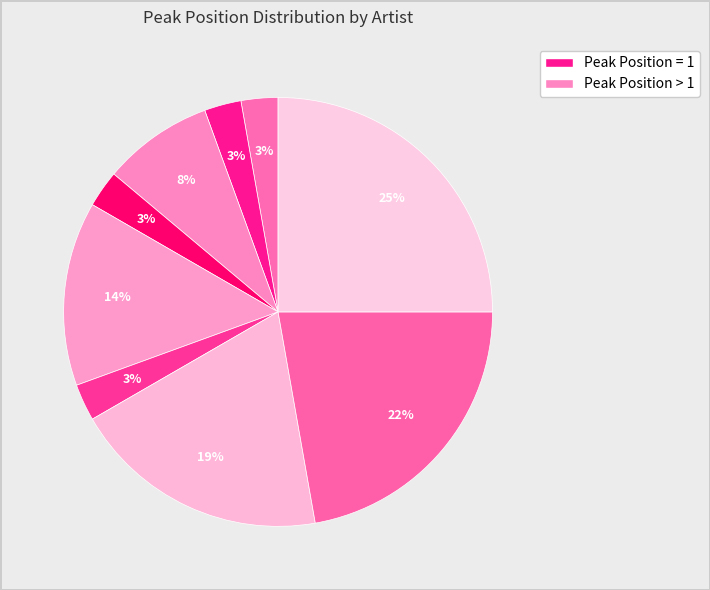

Is there a majority slice in this chart?

No